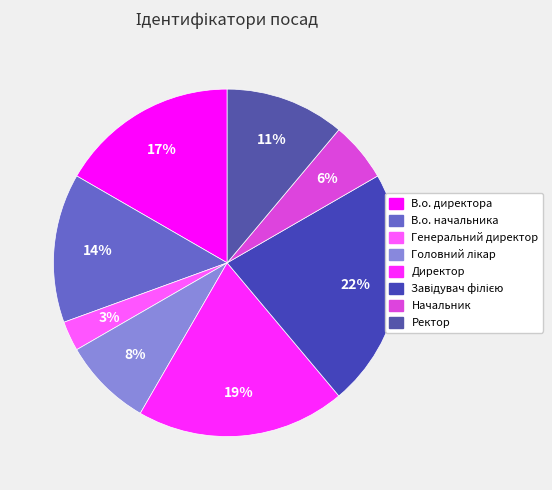

To the nearest percent, what is the average slice percentage?

12%